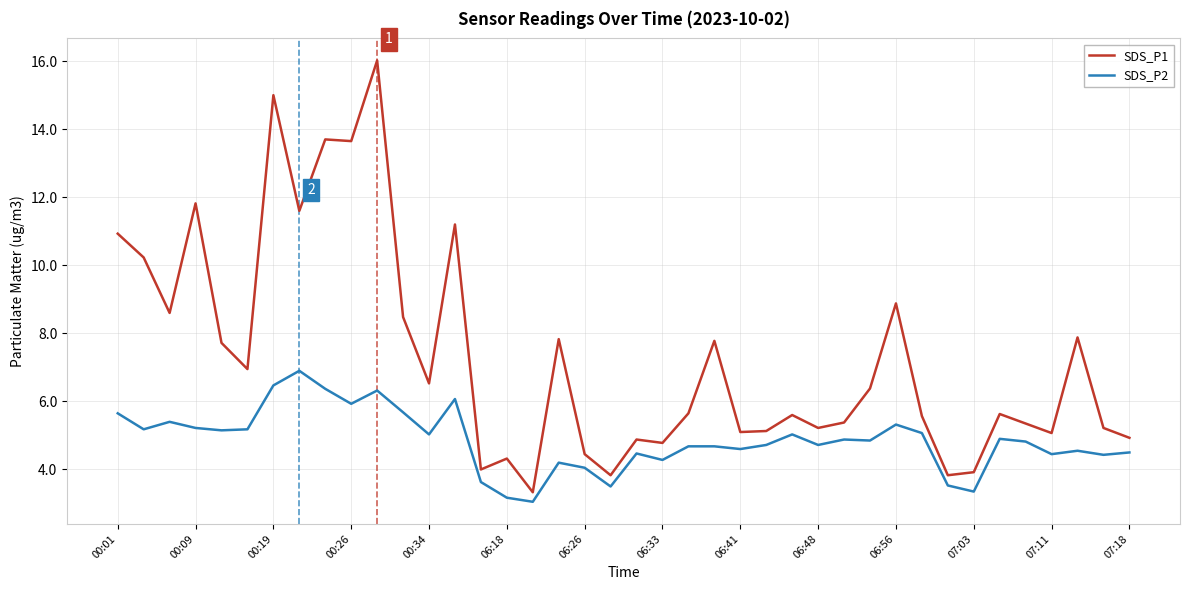

Which series has the largest total across all categories?

SDS_P1